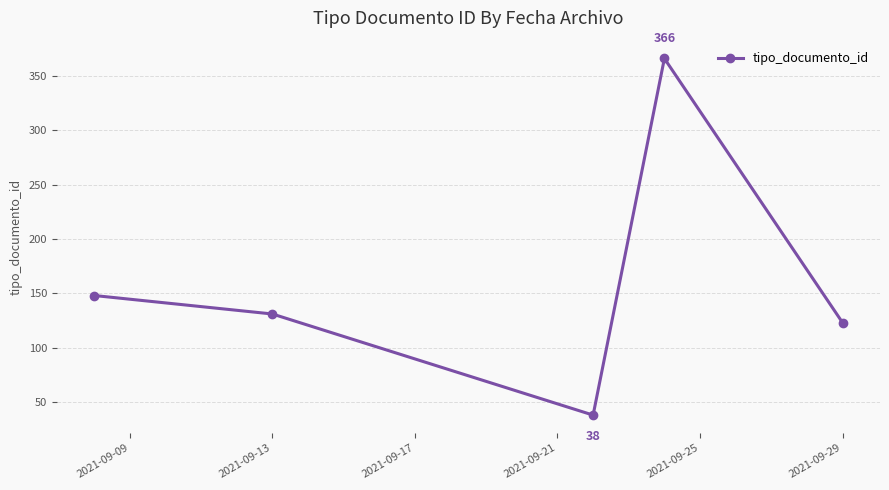

How many data points are less than 131?

2